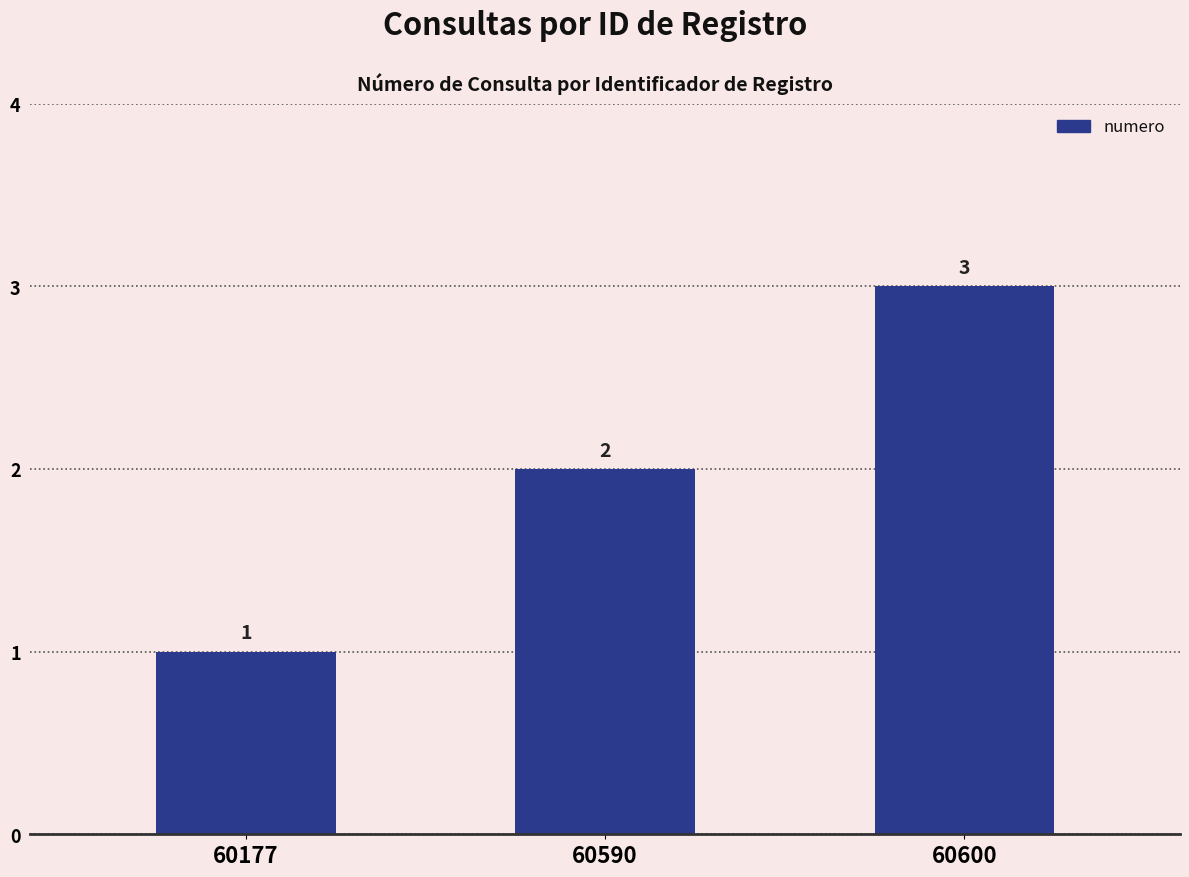

What is the smallest value displayed?

1